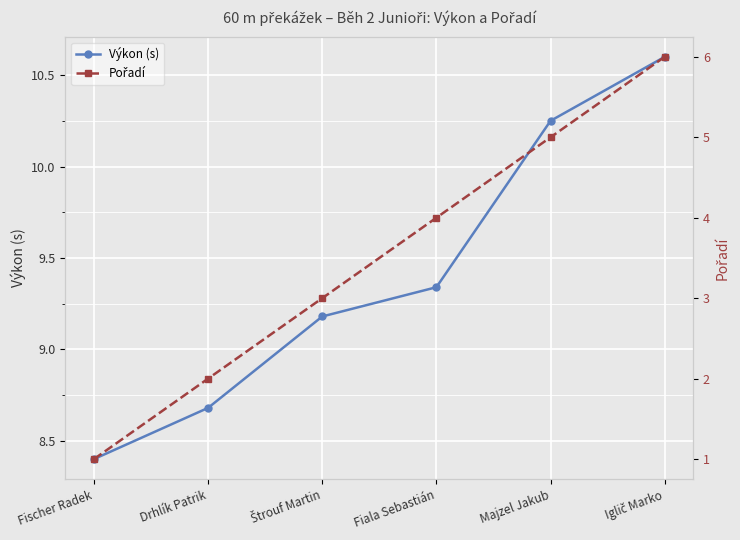

What is the difference between the second highest and second lowest values in the Pořadí series?

3.0